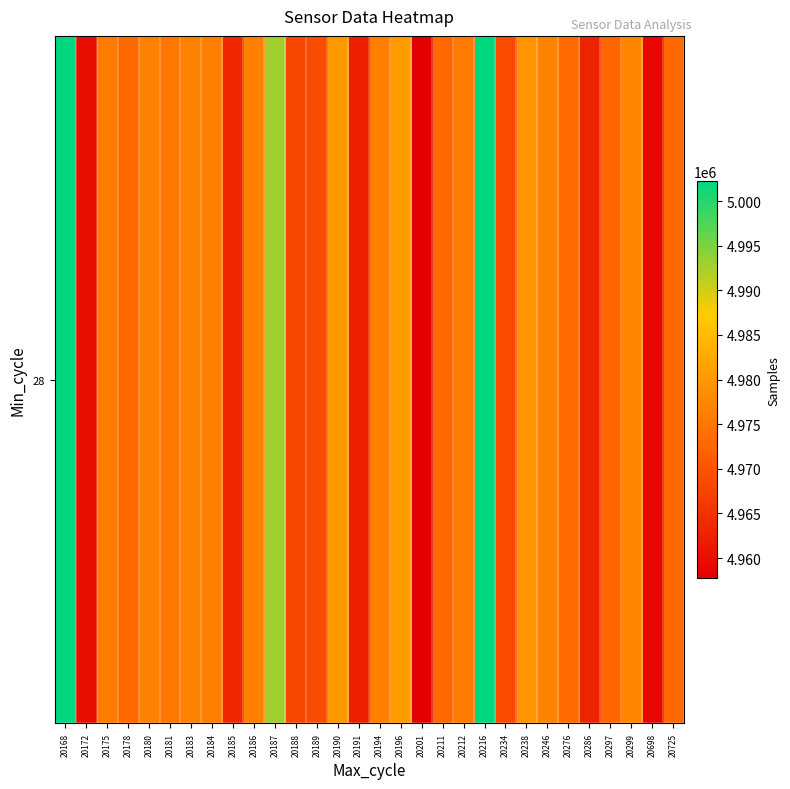

Which label corresponds to the smallest value in the chart?

20201